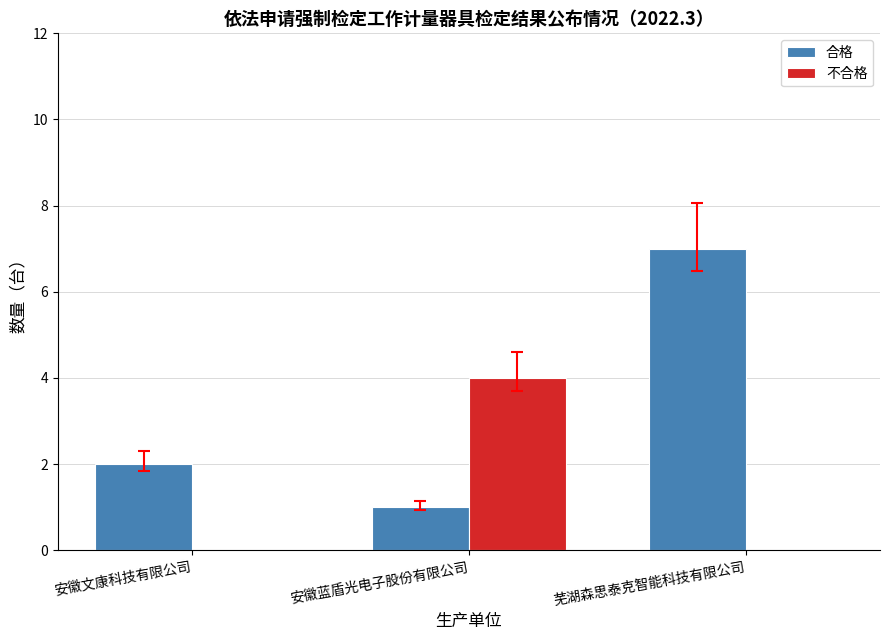

Reading left to right, transcribe all the data shown in this chart.

合格: 安徽文康科技有限公司=2	安徽蓝盾光电子股份有限公司=1	芜湖森思泰克智能科技有限公司=7
不合格: 安徽文康科技有限公司=0	安徽蓝盾光电子股份有限公司=4	芜湖森思泰克智能科技有限公司=0